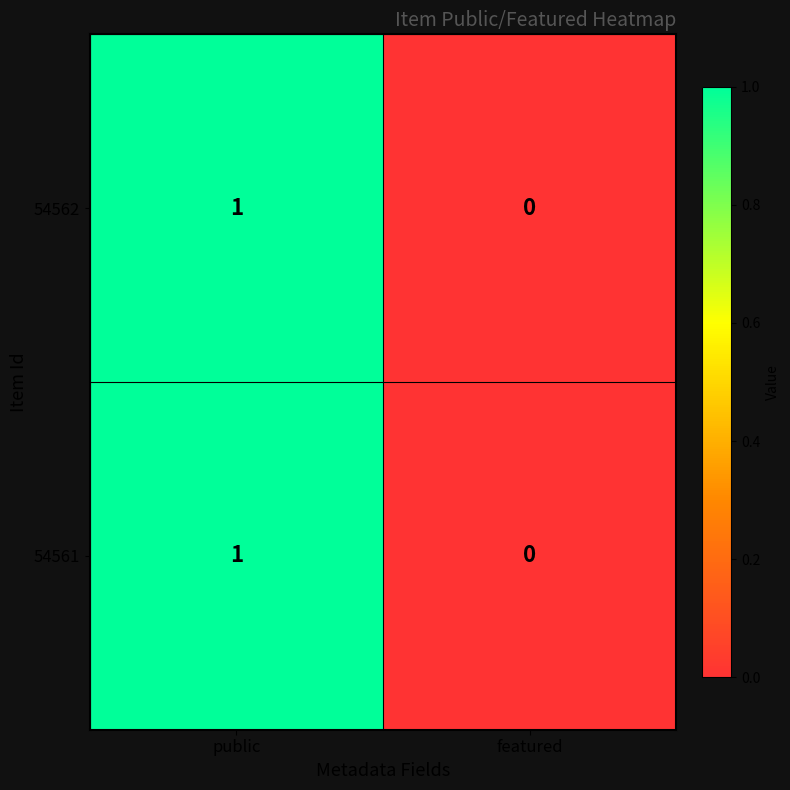

How many series are shown in this chart?

2